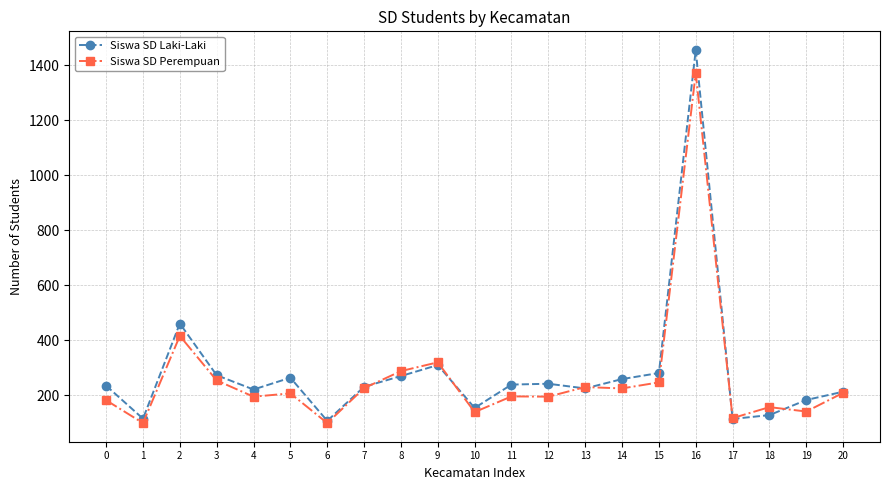

True or false: Siswa SD Perempuan and Siswa SD Laki-Laki intersect in this chart.

True